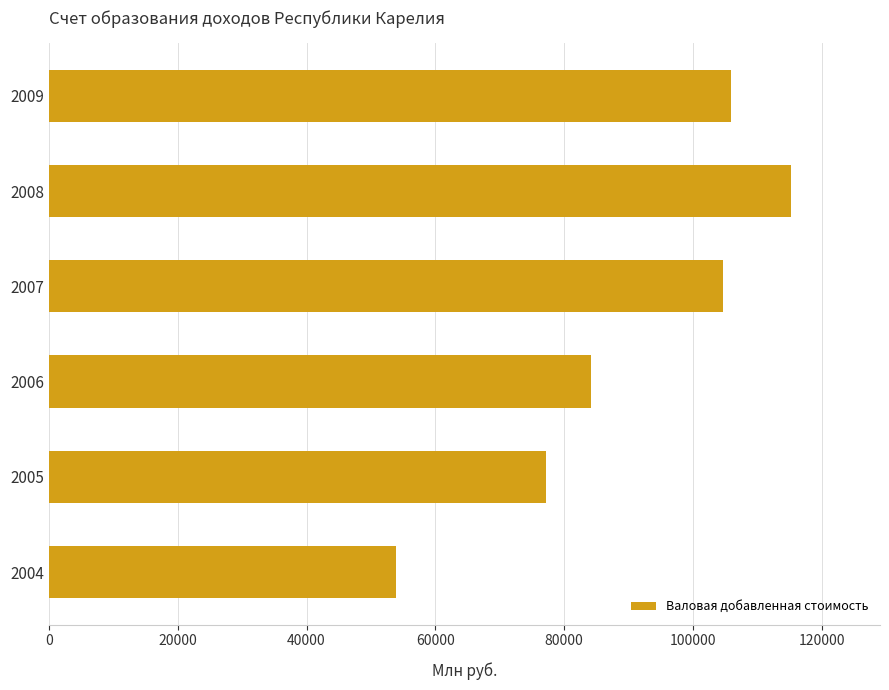

What is the sum of the values at 2005 and 2007?

181728.1